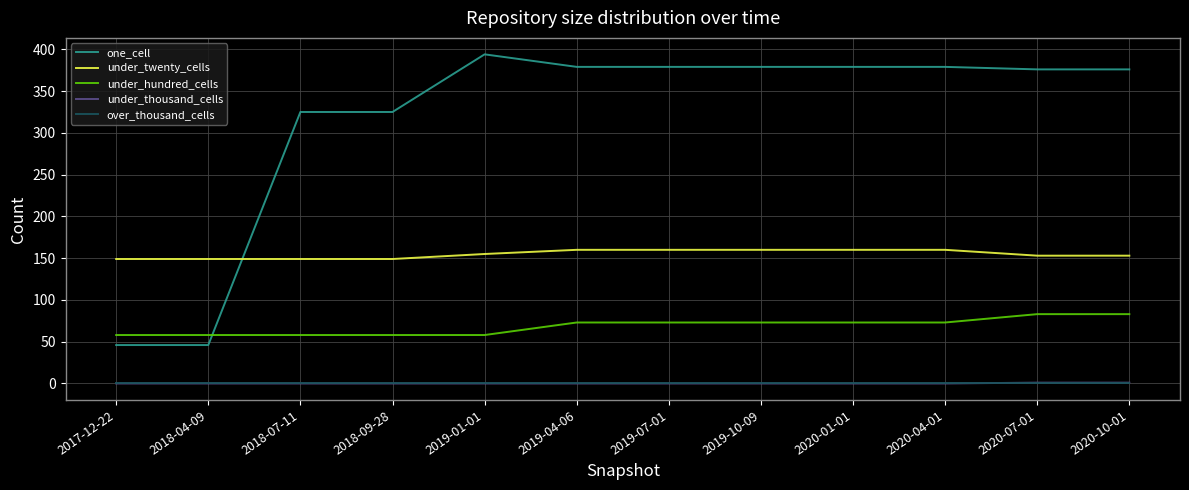

What are all the series names shown in the legend?

one_cell, under_twenty_cells, under_hundred_cells, under_thousand_cells, over_thousand_cells